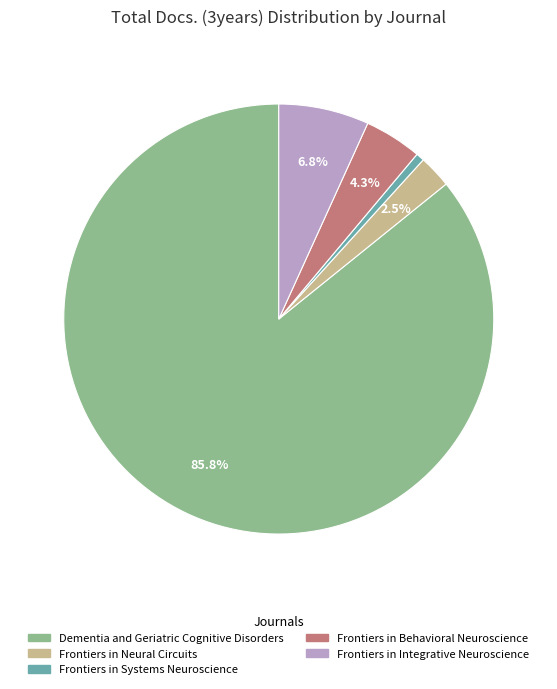

Is there a majority slice in this chart?

Yes